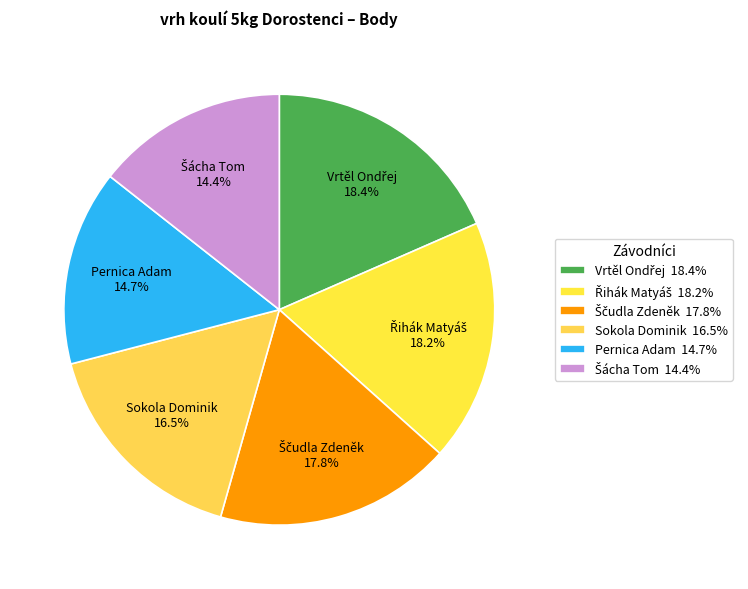

To the nearest percent, what is the average slice percentage?

17%